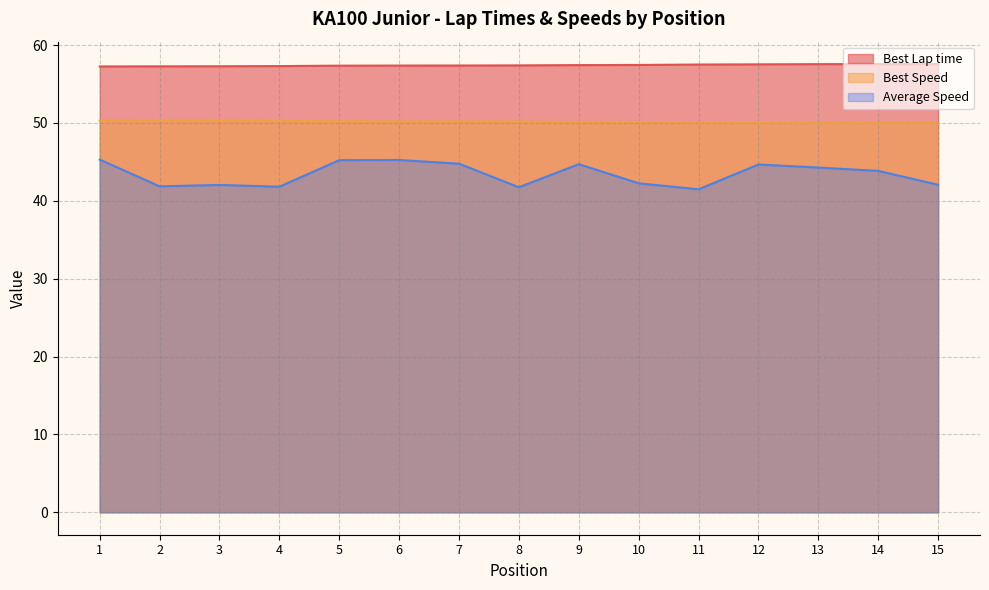

What is the approximate value of Average Speed at 8?

41.7